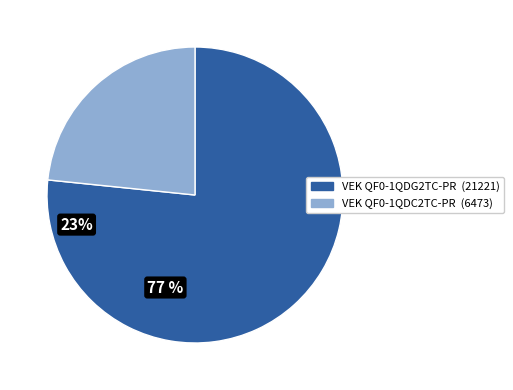

Is there any slice that represents more than half of the pie?

Yes